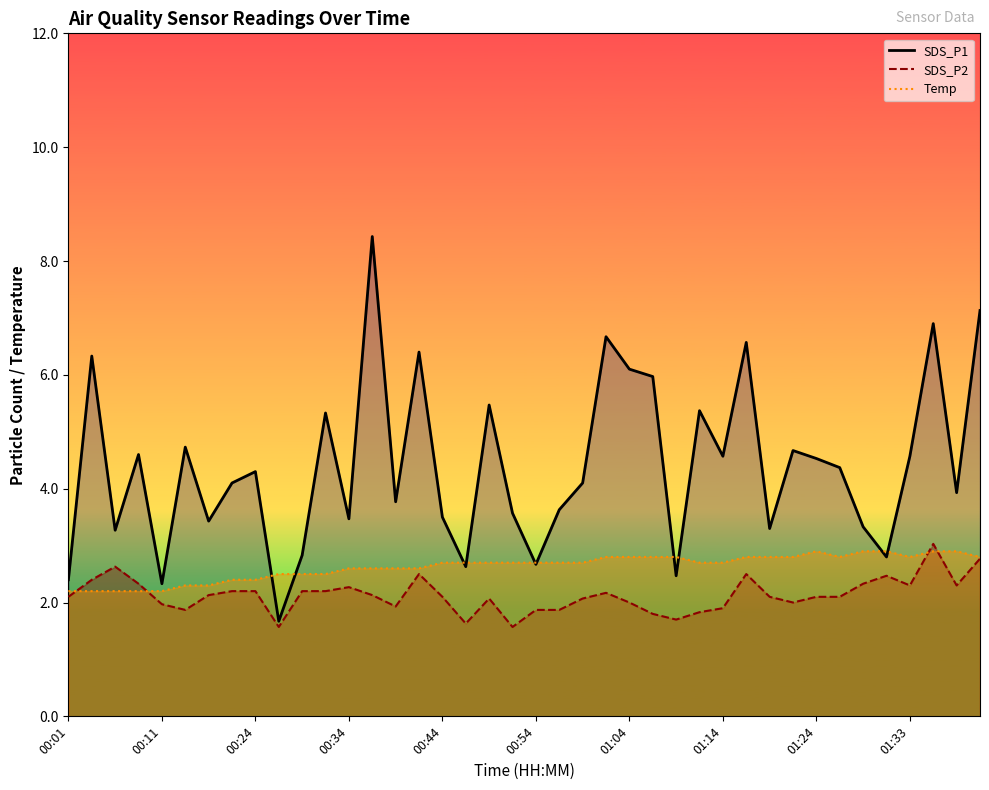

Between which two adjacent categories do SDS_P2 line and Temp line first intersect?

00:01 and 00:11